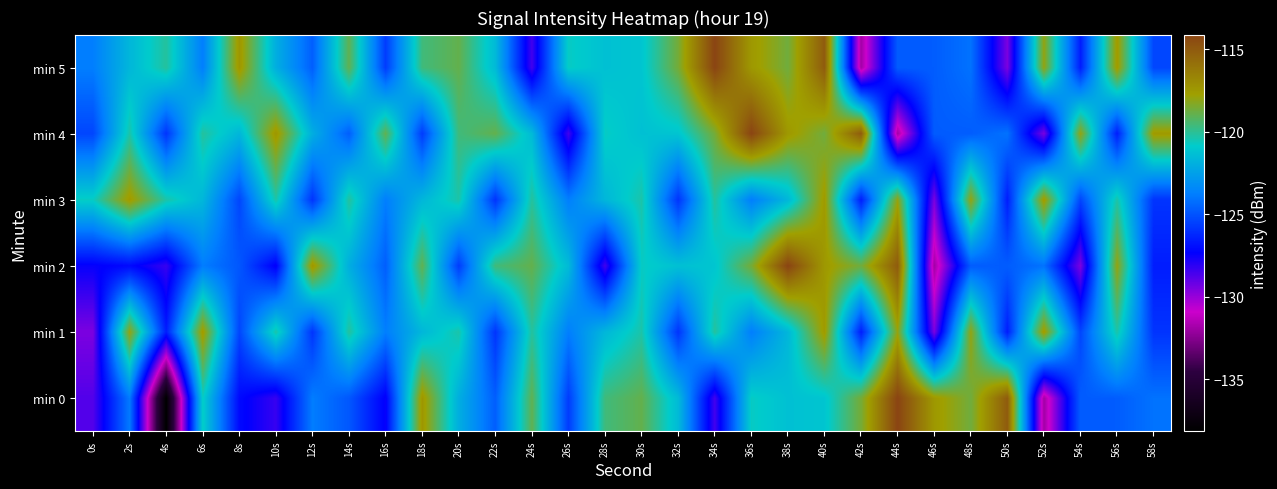

Reading left to right, extract all data points from this chart.

min 0: 0s=-128.8	2s=-123.9	4s=-138.1	6s=-120.7	8s=-127.1	10s=-128.3	12s=-123.8	14s=-124.9	16s=-127.4	18s=-117.3	20s=-122.0	22s=-124.7	24s=-119.0	26s=-125.7	28s=-119.6	30s=-118.9	32s=-121.5	34s=-128.5	36s=-120.7	38s=-121.3	40s=-121.1	42s=-118.6	44s=-114.1	46s=-117.4	48s=-118.7	50s=-115.0	52s=-131.9	54s=-124.7	56s=-124.7	58s=-124.1
min 1: 0s=-129.5	2s=-118.0	4s=-126.5	6s=-117.5	8s=-125.4	10s=-120.3	12s=-125.9	14s=-120.1	16s=-123.8	18s=-121.6	20s=-120.3	22s=-125.9	24s=-120.1	26s=-123.8	28s=-121.6	30s=-120.3	32s=-125.9	34s=-120.1	36s=-123.8	38s=-121.6	40s=-117.5	42s=-126.5	44s=-118.0	46s=-129.5	48s=-118.0	50s=-126.5	52s=-117.5	54s=-125.4	56s=-120.3	58s=-125.9
min 2: 0s=-127.4	2s=-127.1	4s=-128.3	6s=-123.8	8s=-124.9	10s=-127.4	12s=-117.3	14s=-122.0	16s=-124.7	18s=-119.0	20s=-125.7	22s=-119.6	24s=-118.9	26s=-121.5	28s=-128.5	30s=-120.7	32s=-121.3	34s=-121.1	36s=-118.6	38s=-114.1	40s=-117.4	42s=-118.7	44s=-115.0	46s=-131.9	48s=-124.7	50s=-124.7	52s=-124.1	54s=-129.5	56s=-118.0	58s=-126.5
min 3: 0s=-120.7	2s=-117.5	4s=-120.3	6s=-121.6	8s=-125.4	10s=-120.3	12s=-125.9	14s=-120.1	16s=-123.8	18s=-121.6	20s=-120.3	22s=-125.9	24s=-120.1	26s=-123.8	28s=-121.6	30s=-120.3	32s=-125.9	34s=-120.1	36s=-123.8	38s=-121.6	40s=-117.5	42s=-126.5	44s=-118.0	46s=-129.5	48s=-118.0	50s=-126.5	52s=-117.5	54s=-125.4	56s=-120.3	58s=-125.9
min 4: 0s=-125.4	2s=-120.3	4s=-125.9	6s=-120.1	8s=-121.6	10s=-117.3	12s=-122.0	14s=-124.7	16s=-119.0	18s=-125.7	20s=-119.6	22s=-118.9	24s=-121.5	26s=-128.5	28s=-120.7	30s=-121.3	32s=-121.1	34s=-118.6	36s=-114.1	38s=-117.4	40s=-118.7	42s=-115.0	44s=-131.9	46s=-124.7	48s=-124.7	50s=-124.1	52s=-129.5	54s=-118.0	56s=-126.5	58s=-117.5
min 5: 0s=-123.8	2s=-121.6	4s=-120.1	6s=-123.8	8s=-117.3	10s=-122.0	12s=-124.7	14s=-119.0	16s=-125.7	18s=-119.6	20s=-118.9	22s=-121.5	24s=-128.5	26s=-120.7	28s=-121.3	30s=-121.1	32s=-118.6	34s=-114.1	36s=-117.4	38s=-118.7	40s=-115.0	42s=-131.9	44s=-124.7	46s=-124.7	48s=-124.1	50s=-129.5	52s=-118.0	54s=-126.5	56s=-117.5	58s=-125.4